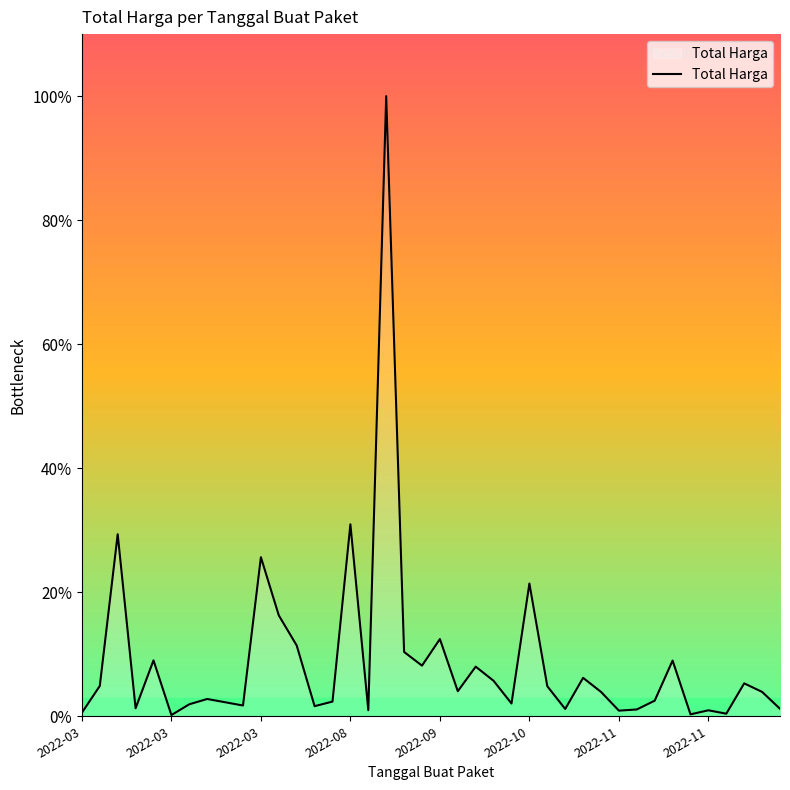

Does the chart have visible grid lines?

No